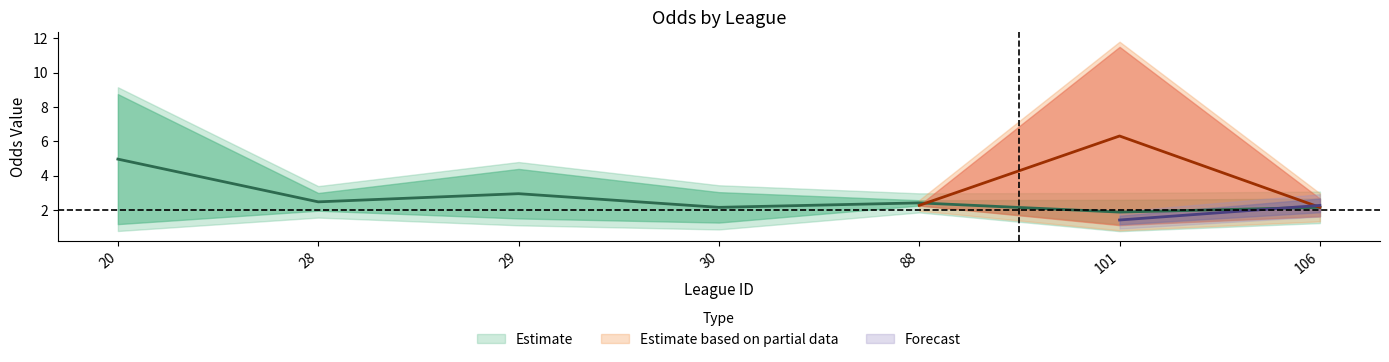

Does the chart display data point markers on the line(s)?

No